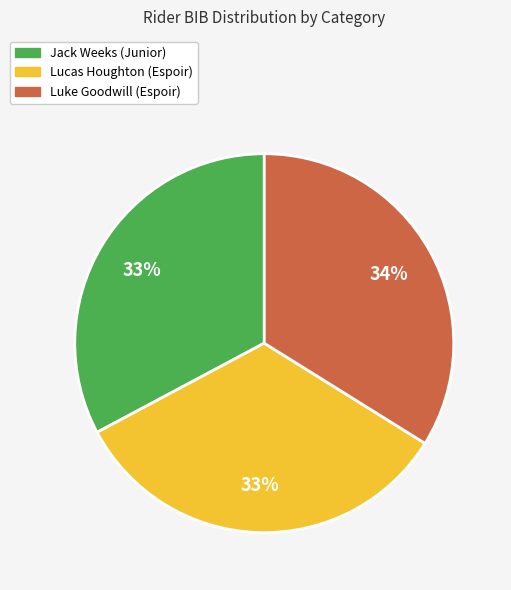

Is it true that Lucas Houghton (Espoir) is 20% of the pie?

False